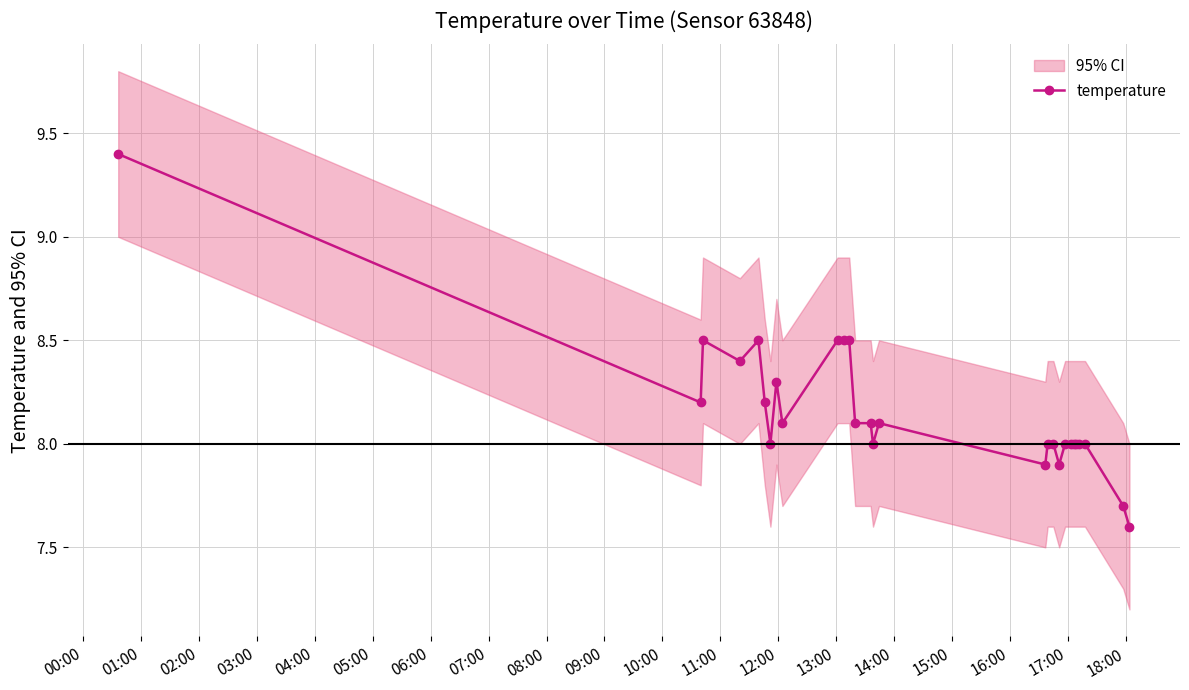

How many lines are shown in the chart?

1